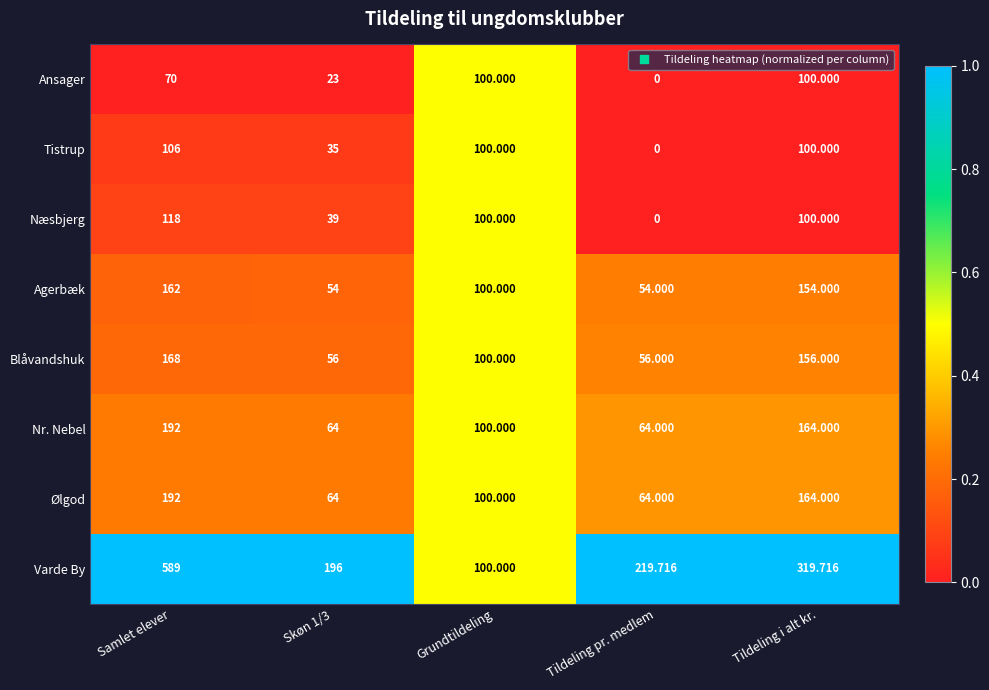

At how many categories does at least one series exceed 0?

5